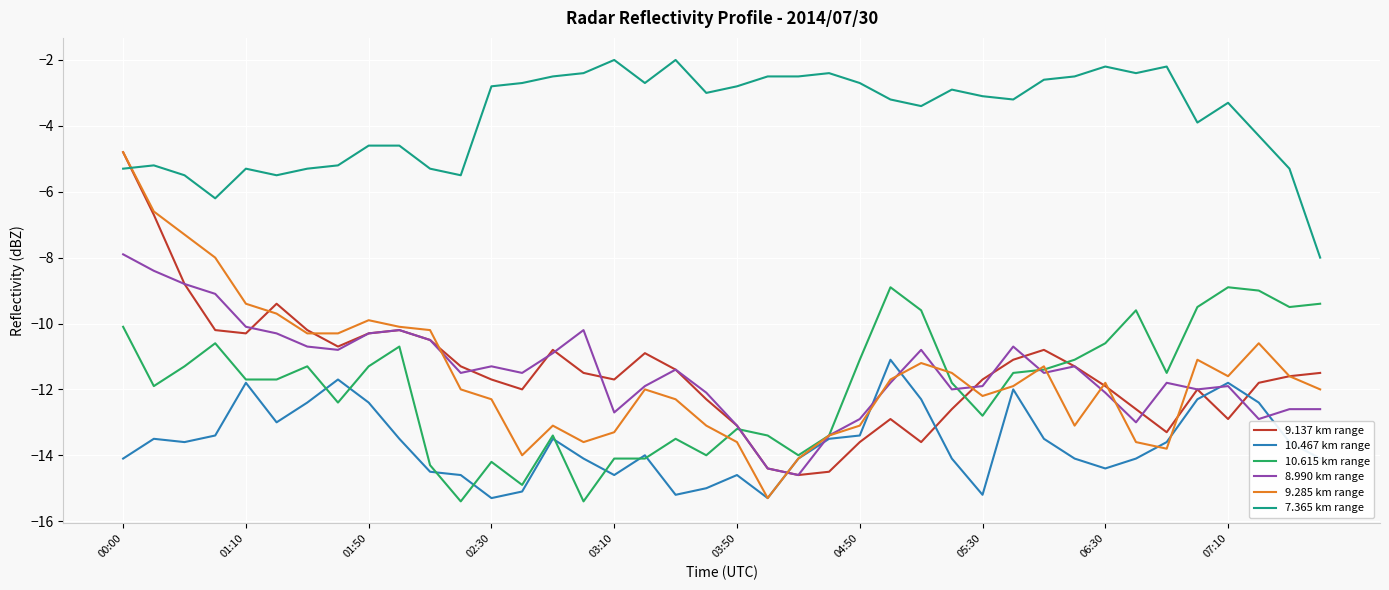

What is the difference between the second highest and minimum values in the 9.285 km range series?

8.7